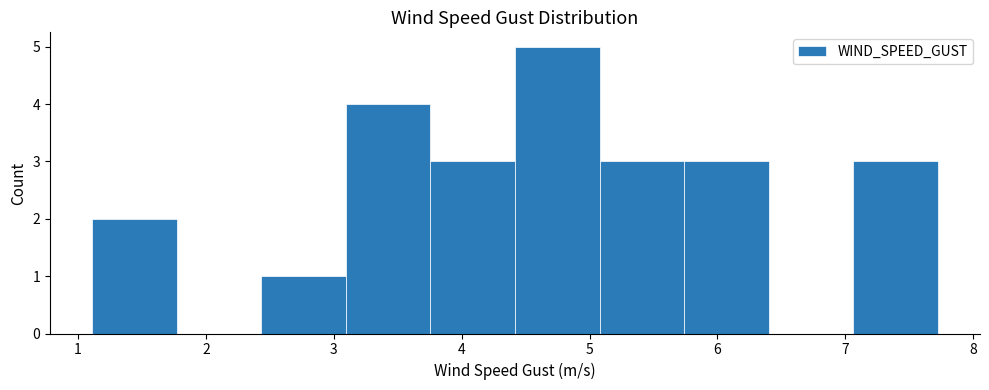

Over which range of the x-axis is the bar tallest?

4.4 to 5.1